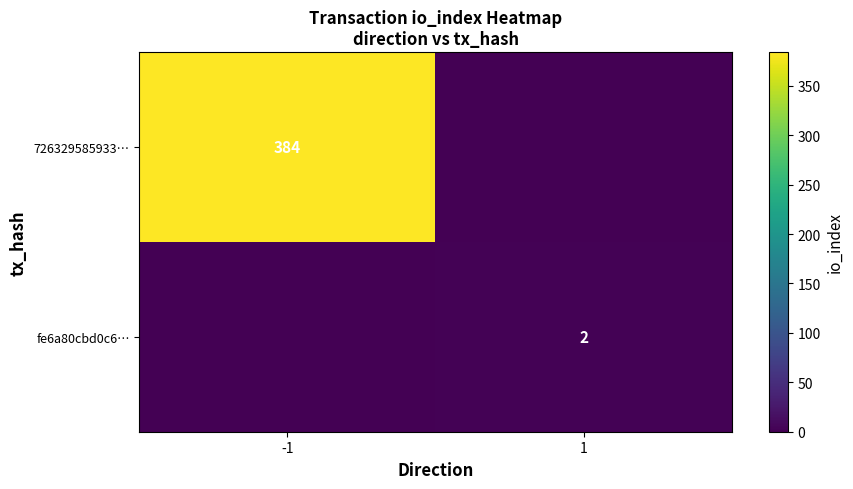

The fe6a80cbd0c6… series shows 1 at 1. True or false?

False